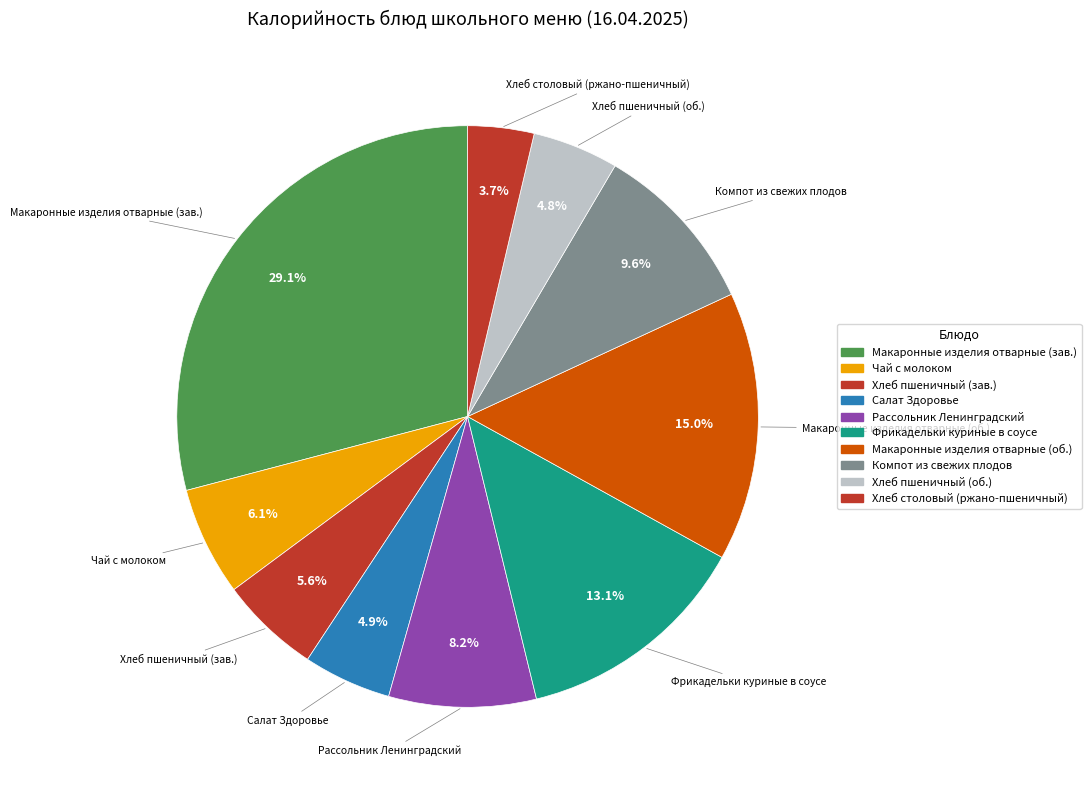

How many segments does this pie chart have?

10